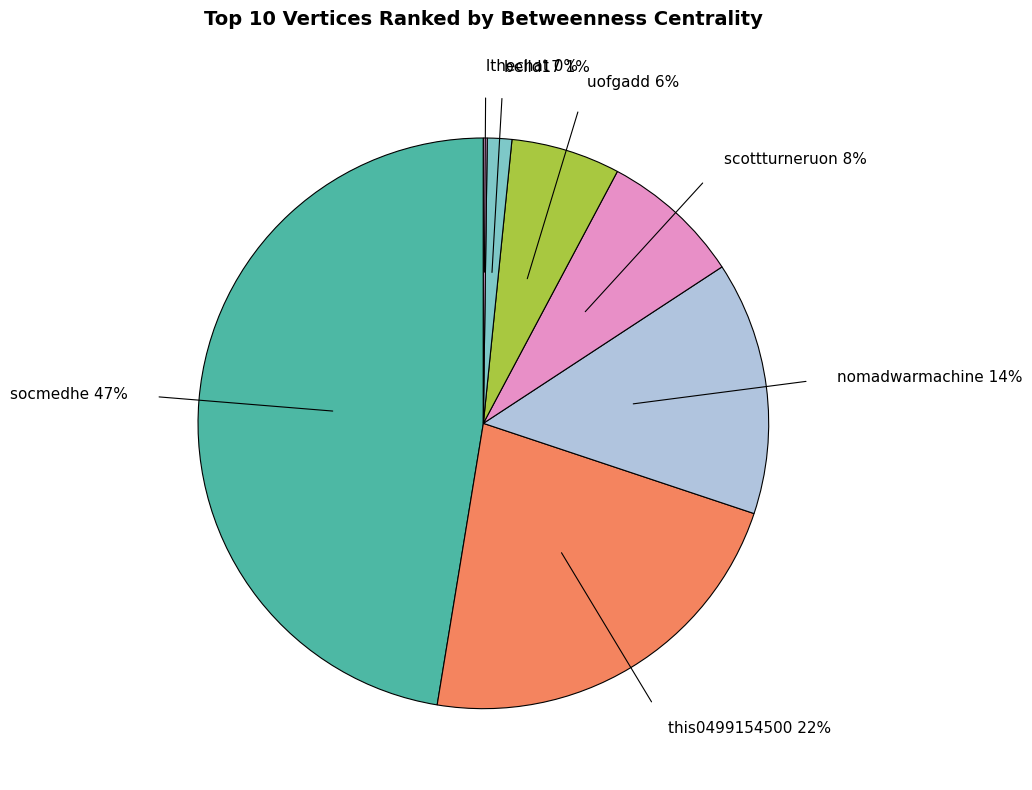

To the nearest percent, what portion does this0499154500 represent?

22%